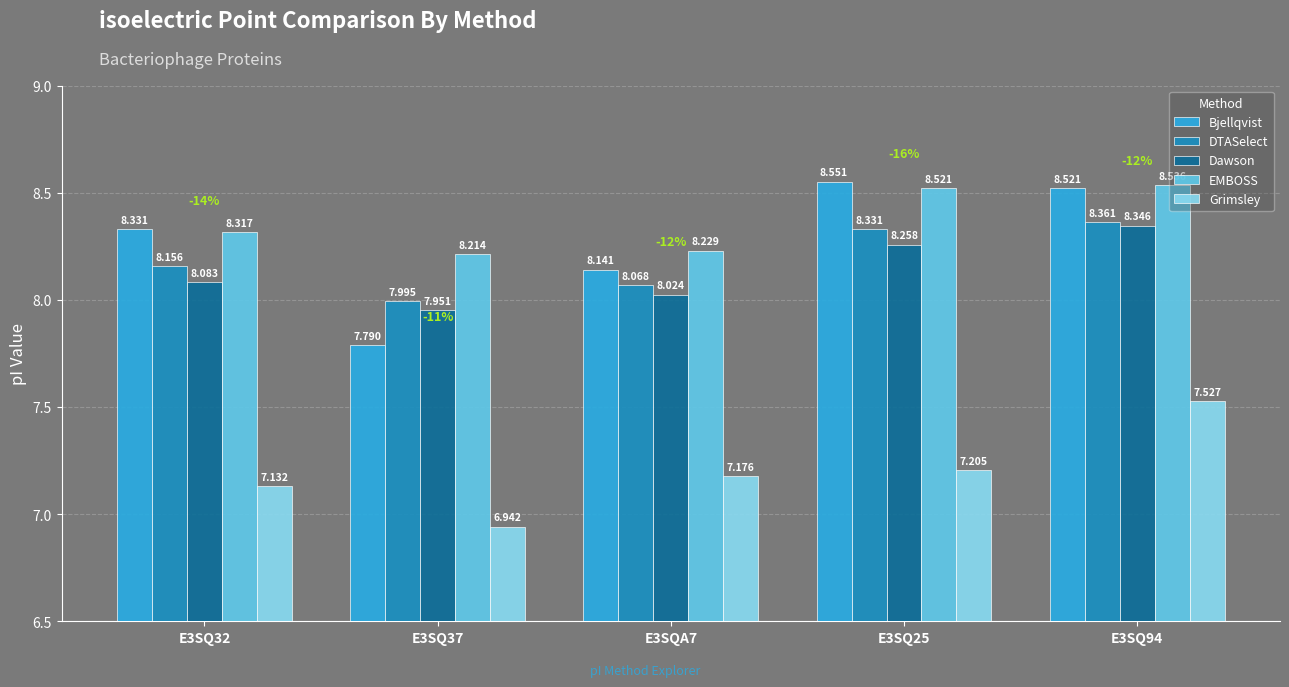

What are all the series names shown in the legend?

Bjellqvist, DTASelect, Dawson, EMBOSS, Grimsley